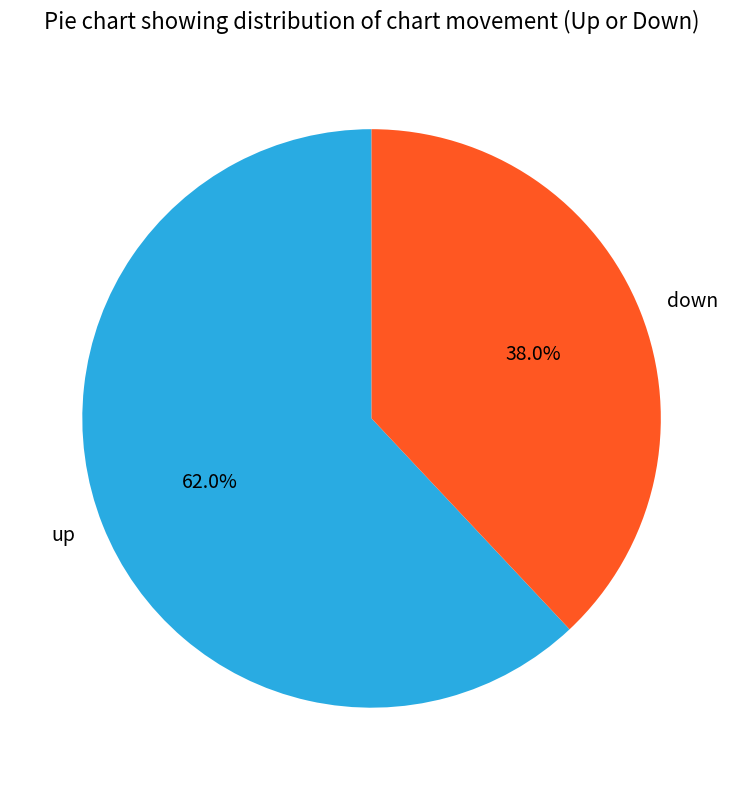

The down slice represents 38% of the pie. True or false?

True